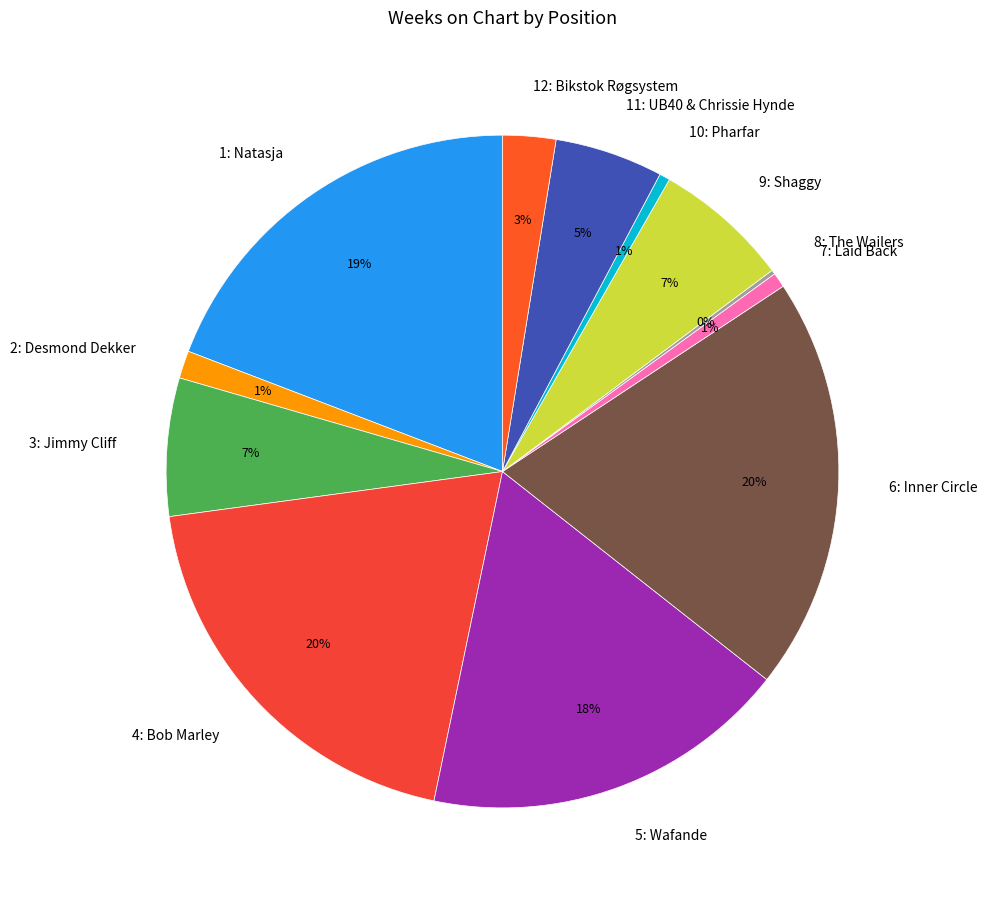

Combined, do 11: UB40 & Chrissie Hynde and 7: Laid Back account for over 50%?

No